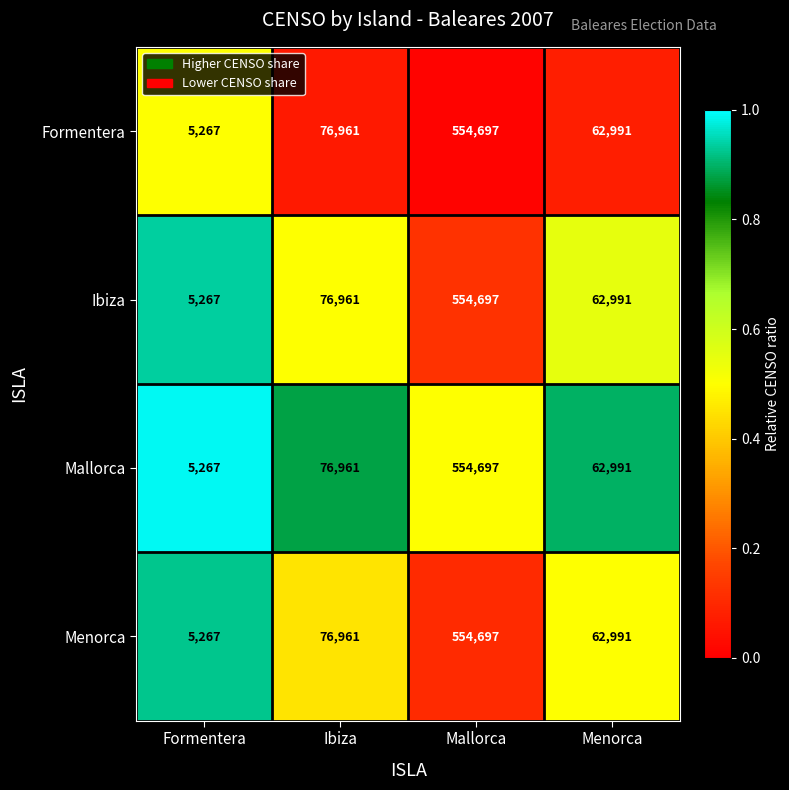

What is the minimum value for Menorca?

5267